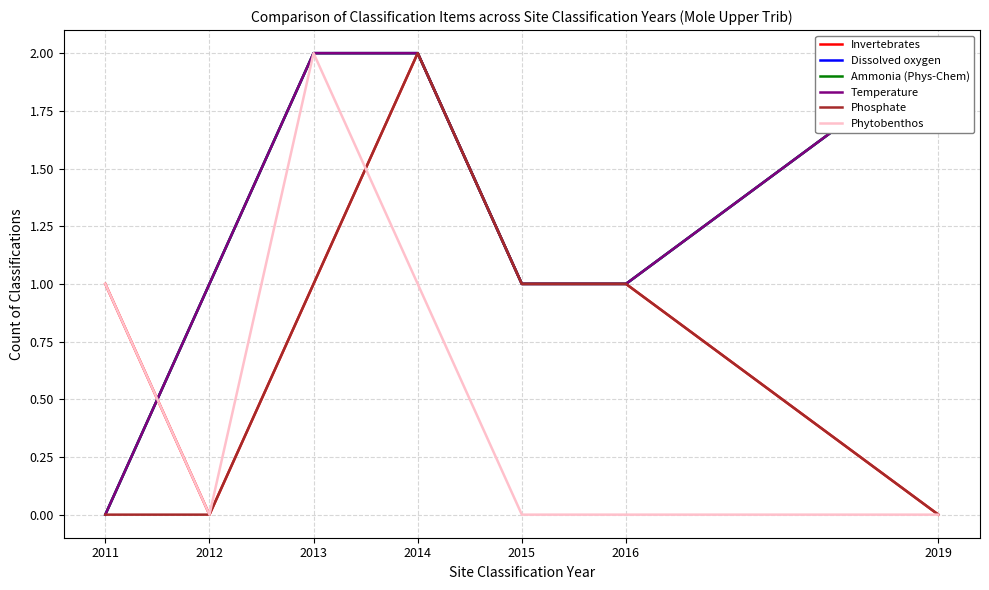

How many lines are shown in the chart?

6